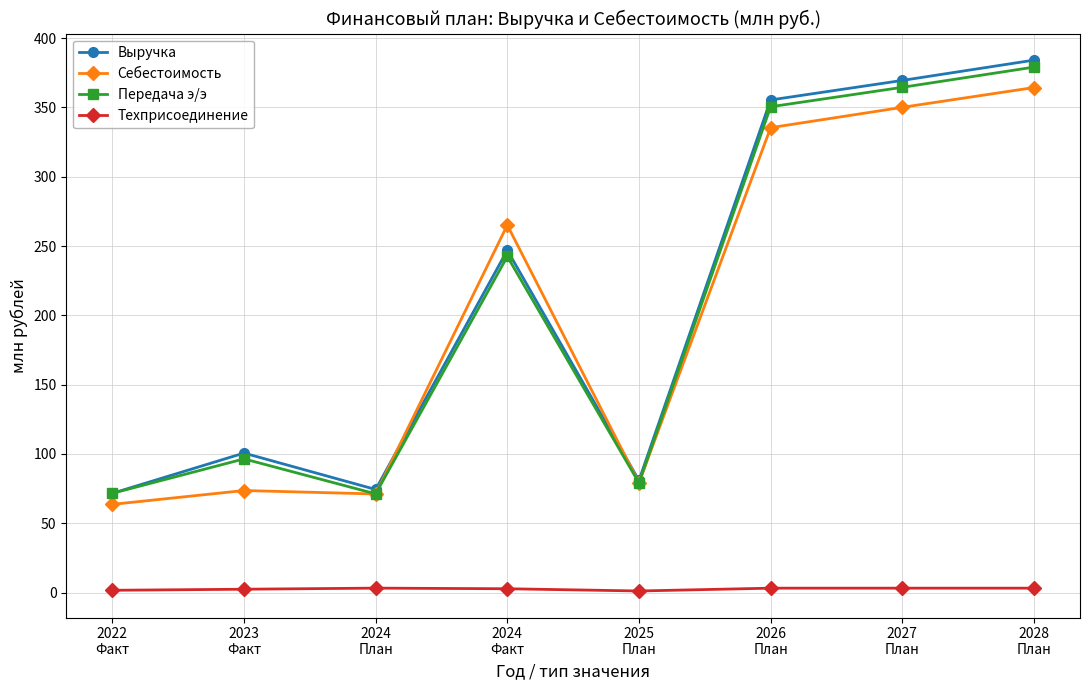

What is the minimum value for Передача э/э?

71.2